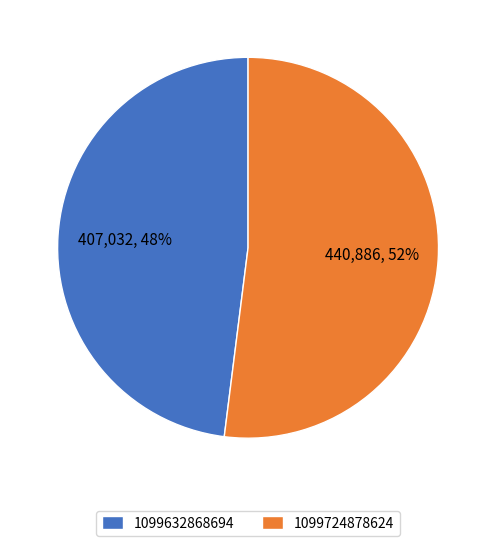

Is it true that 1099724878624 is 39% of the pie?

False